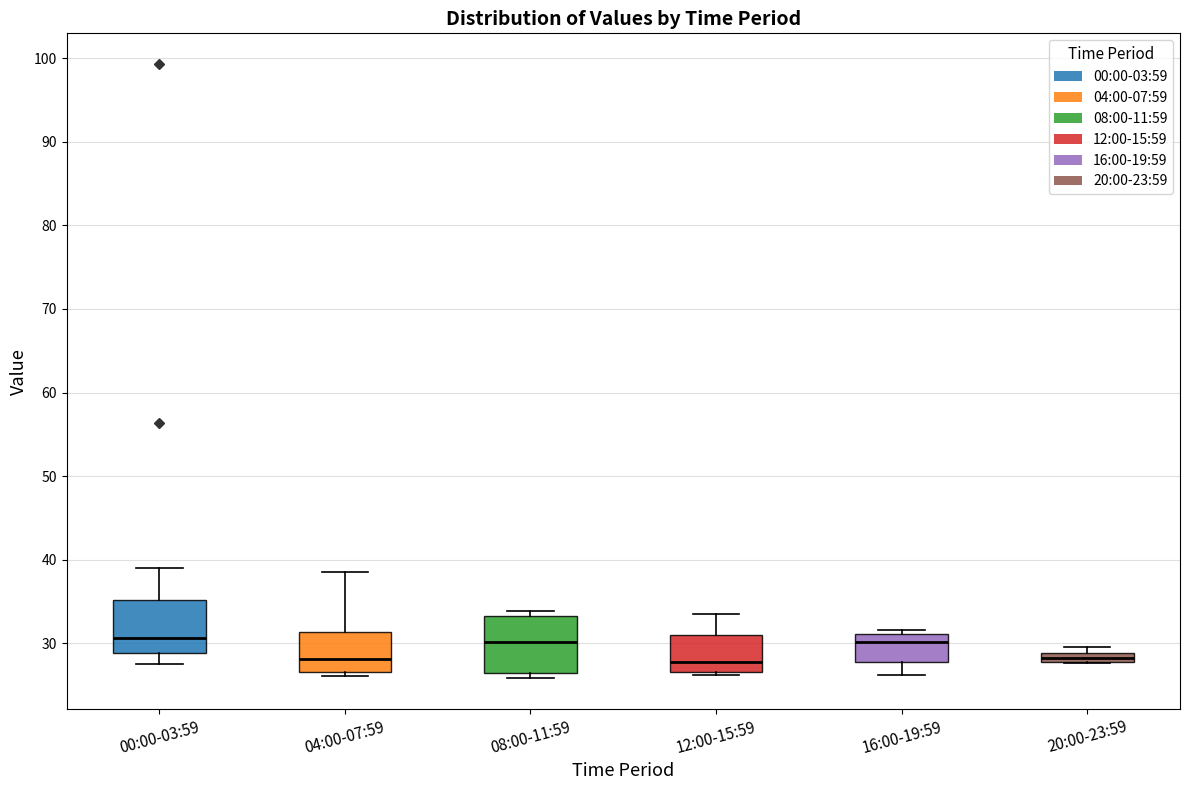

Where is the upper edge of the box for 00:00-03:59 on the y-axis? The values are not printed on the chart, so give them approximately, as read against the axis.

35